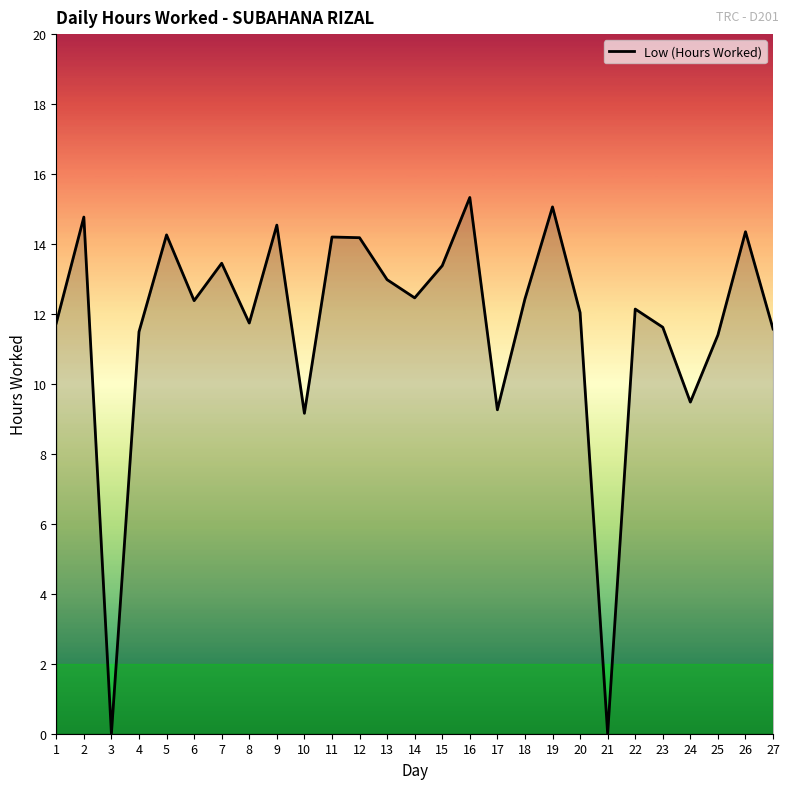

The chart shows a value of 7.9 at 22. True or false?

False